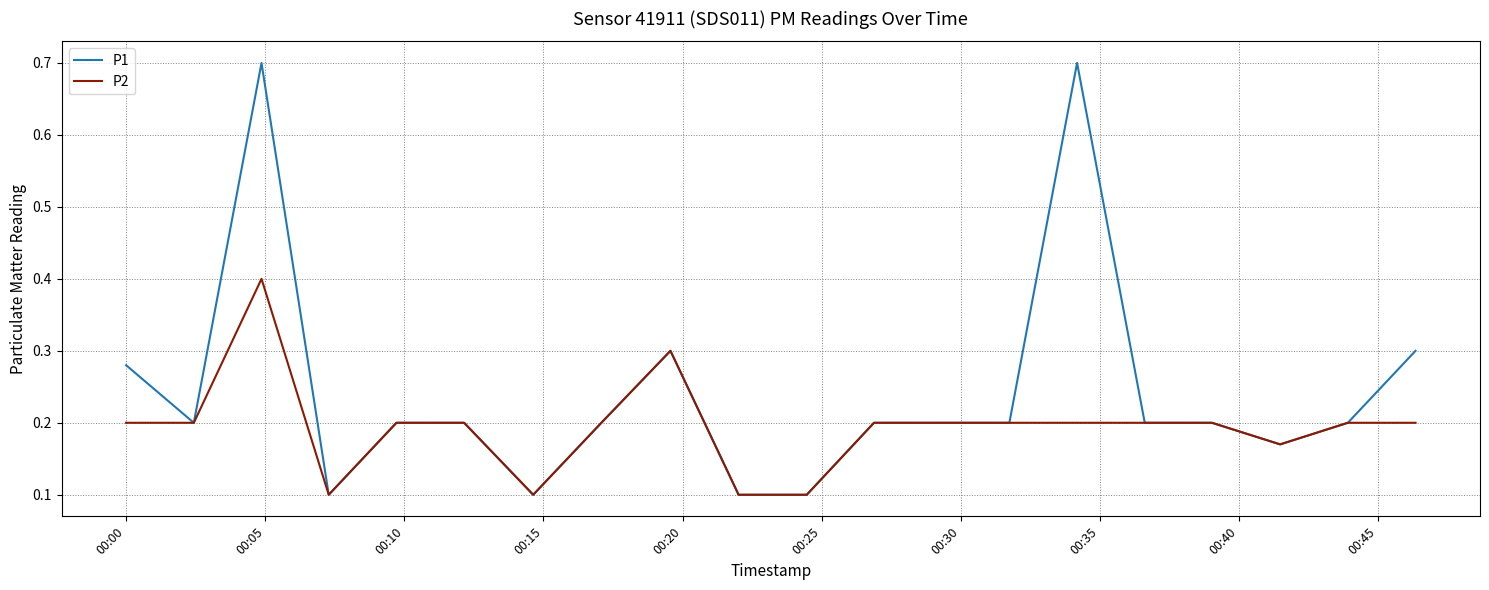

Rank the series by their average value, from highest to lowest.

P1, P2